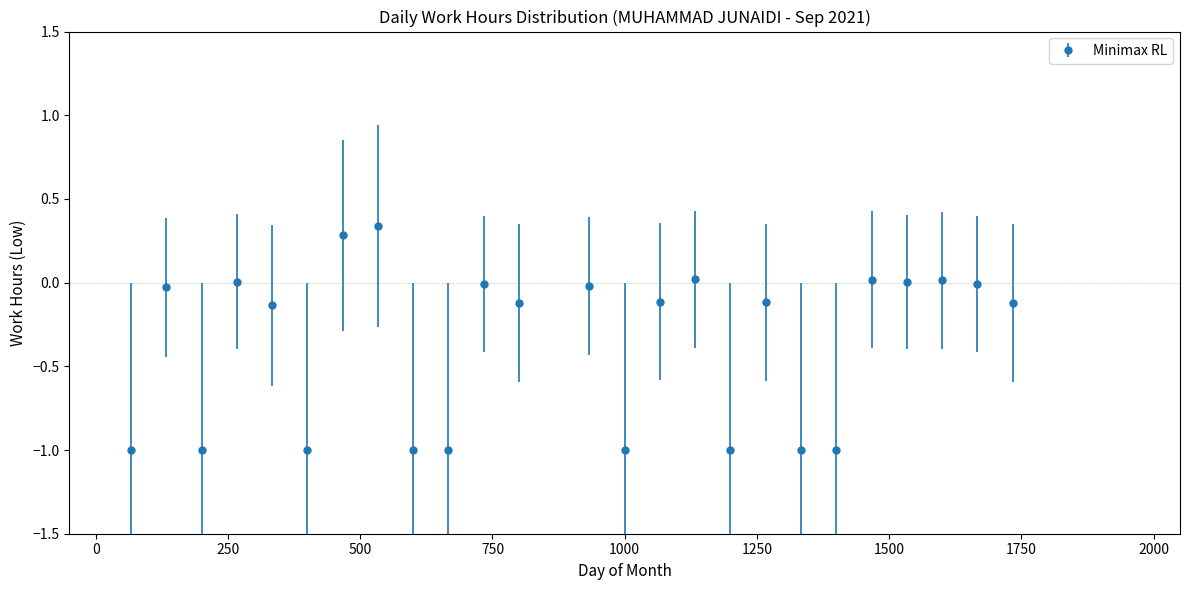

True or false: the data has more than 2 interior local peaks.

True